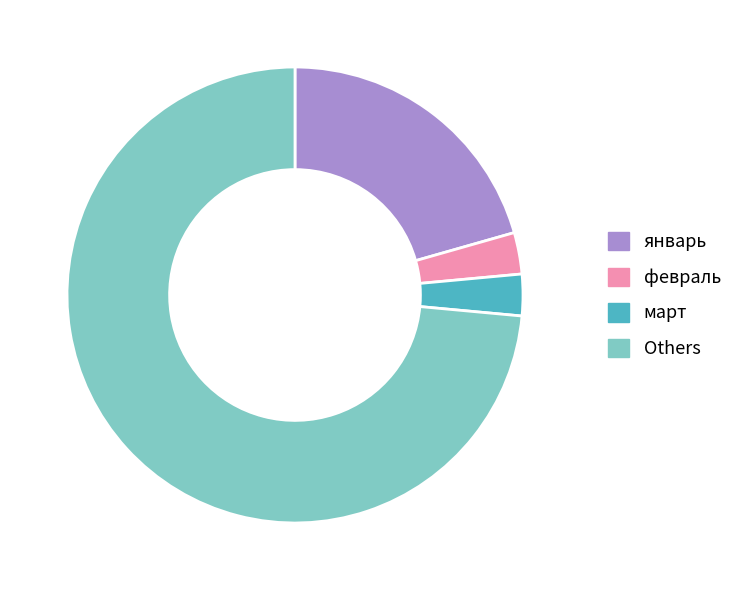

Between февраль and Others, which is larger?

Others